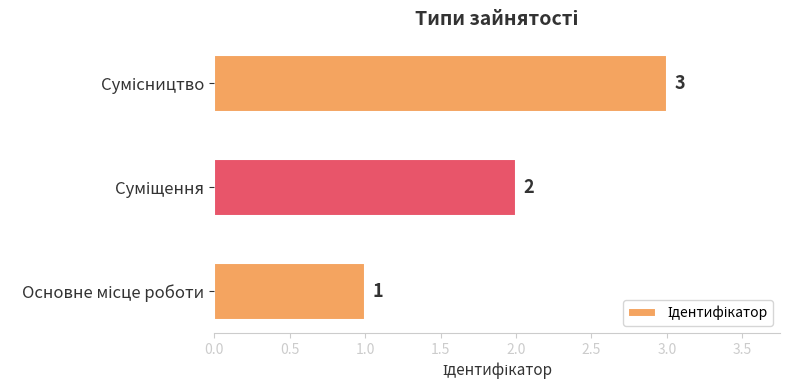

What is the maximum value shown in the chart?

3